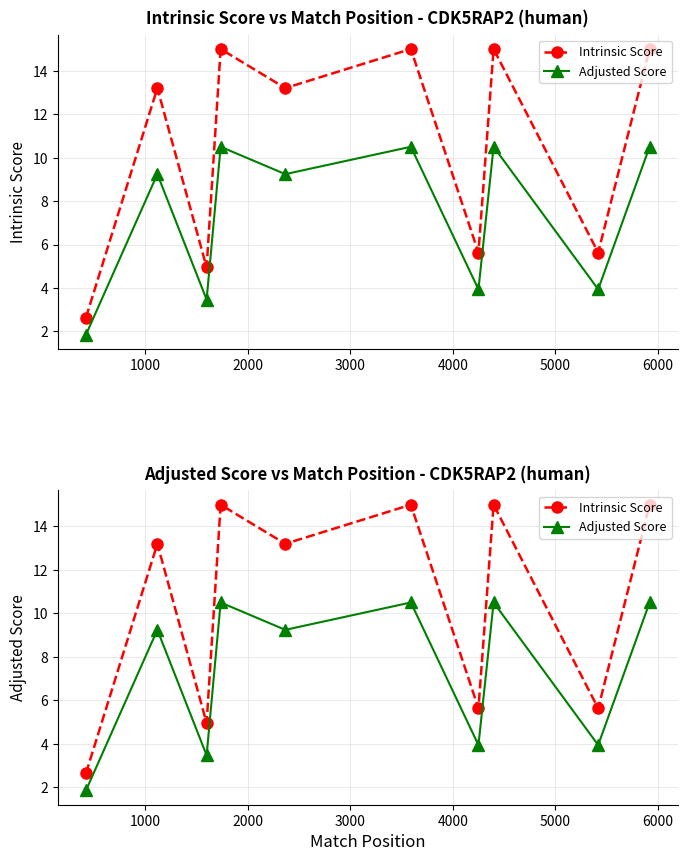

What is the difference between the maximum and minimum values in the Adjusted Score series?

8.7